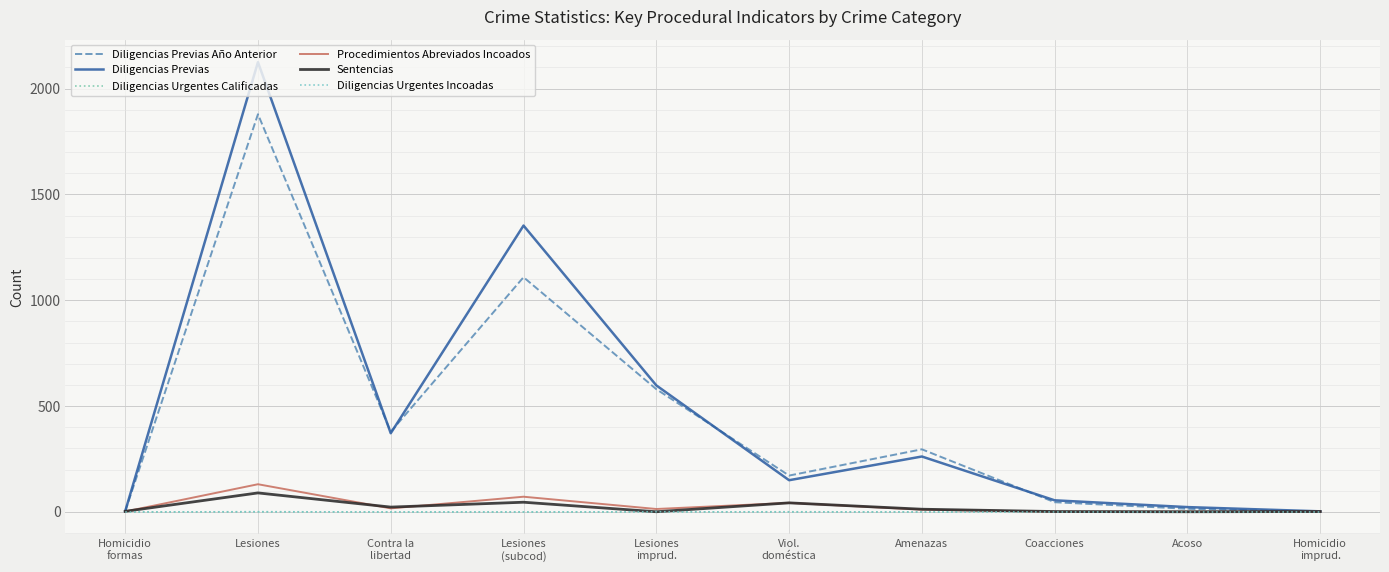

The value of Diligencias Urgentes Calificadas at Lesiones is 0. True or false?

False